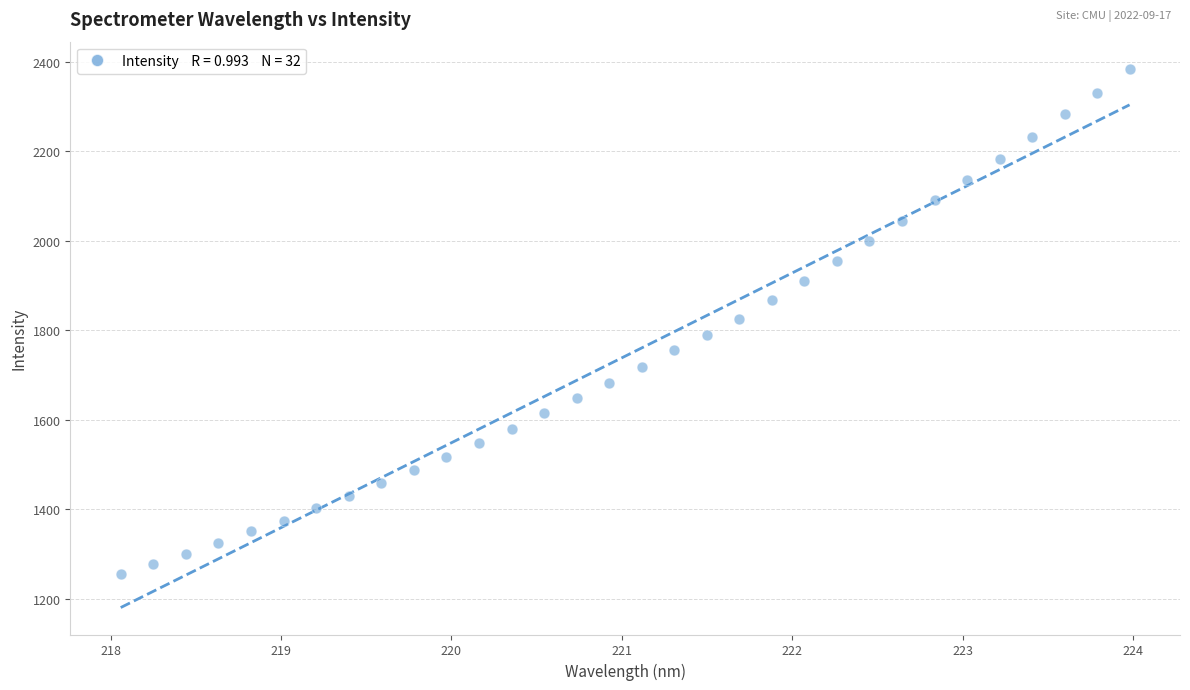

What is the range of Y values (max minus min)?

1130.7